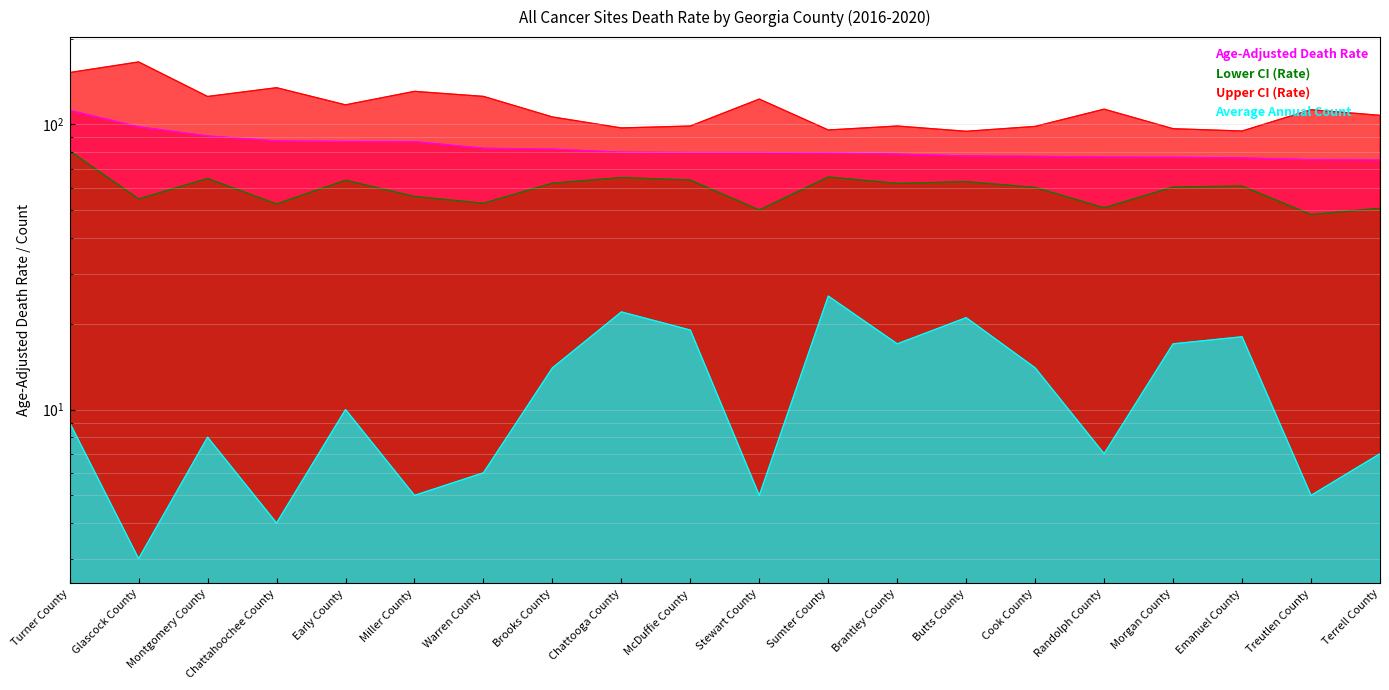

How many data points does each series have?

20